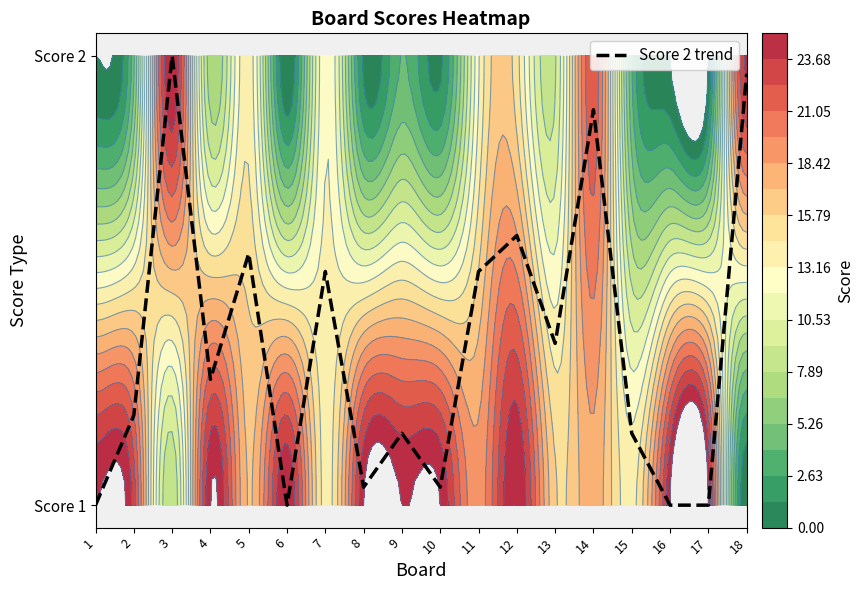

Rank the categories by value from lowest to highest.

1, 6, 16, 17, 8, 10, 9, 15, 2, 4, 13, 7, 11, 5, 12, 14, 18, 3